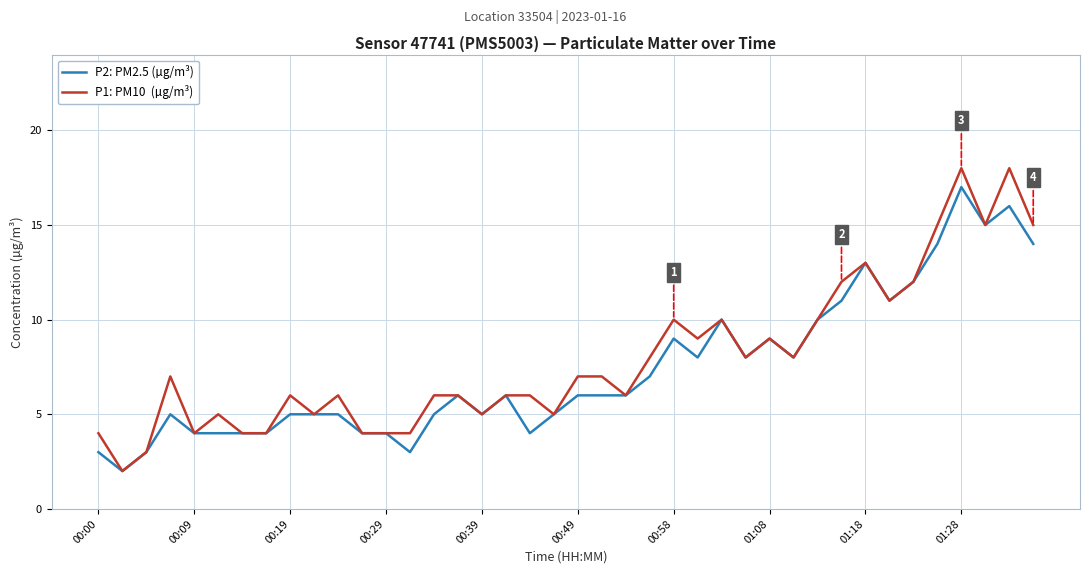

How many lines are shown in the chart?

2